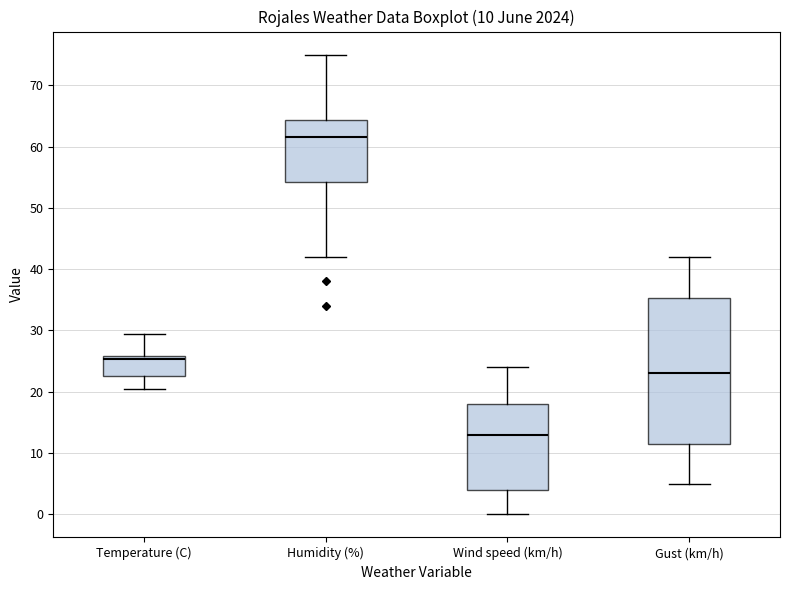

Which box has the lowest median line?

Wind speed (km/h)